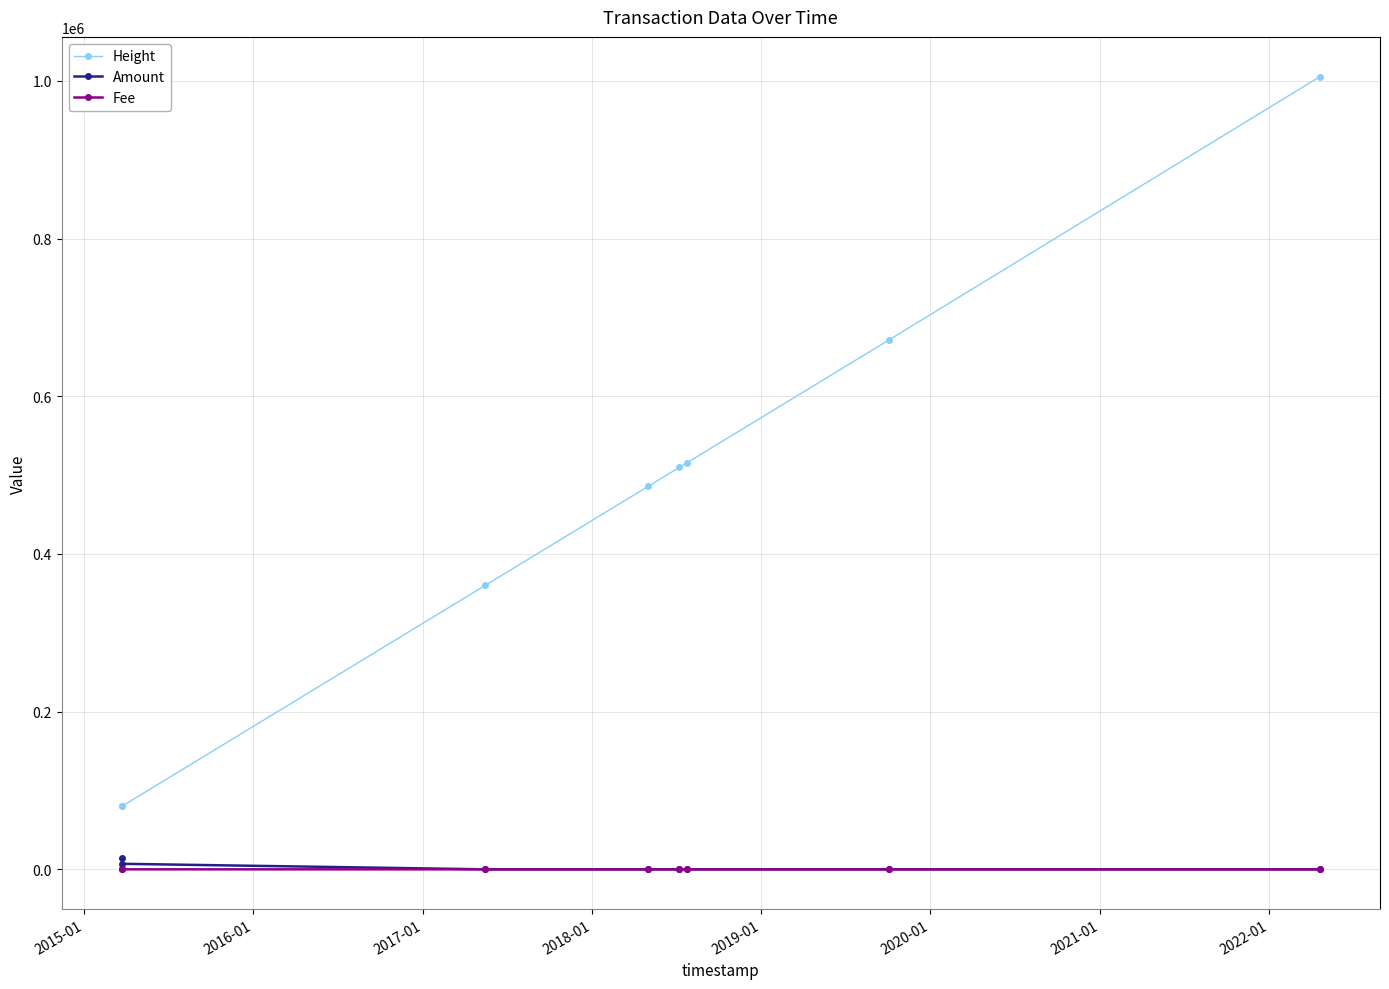

True or false: Height and Fee intersect in this chart.

False